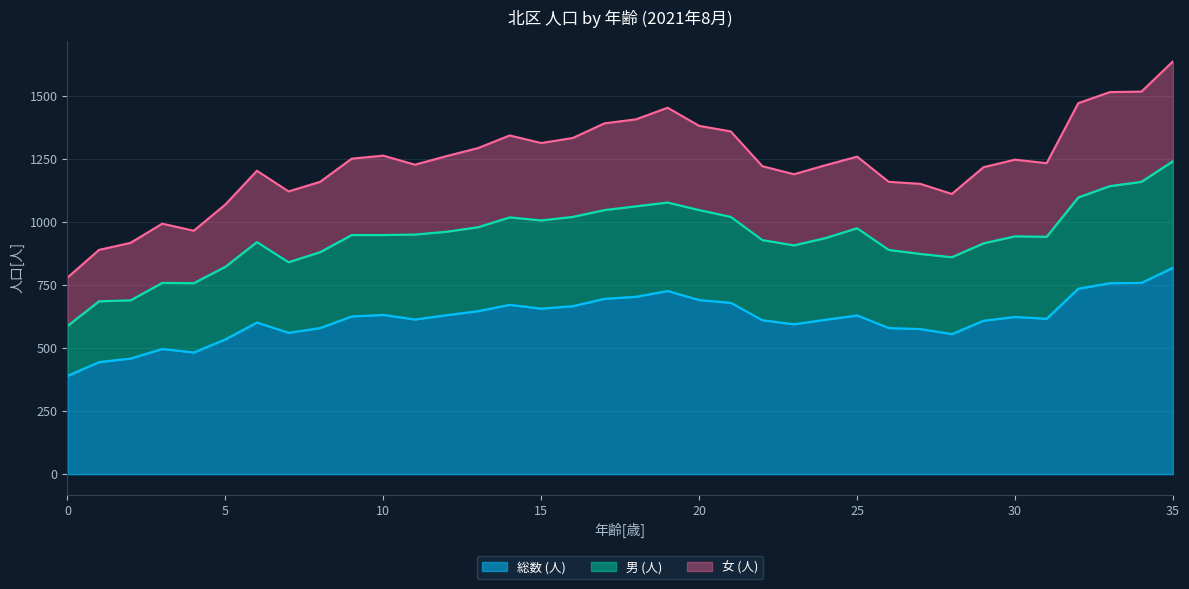

At which category is the sum across all series the highest?

35